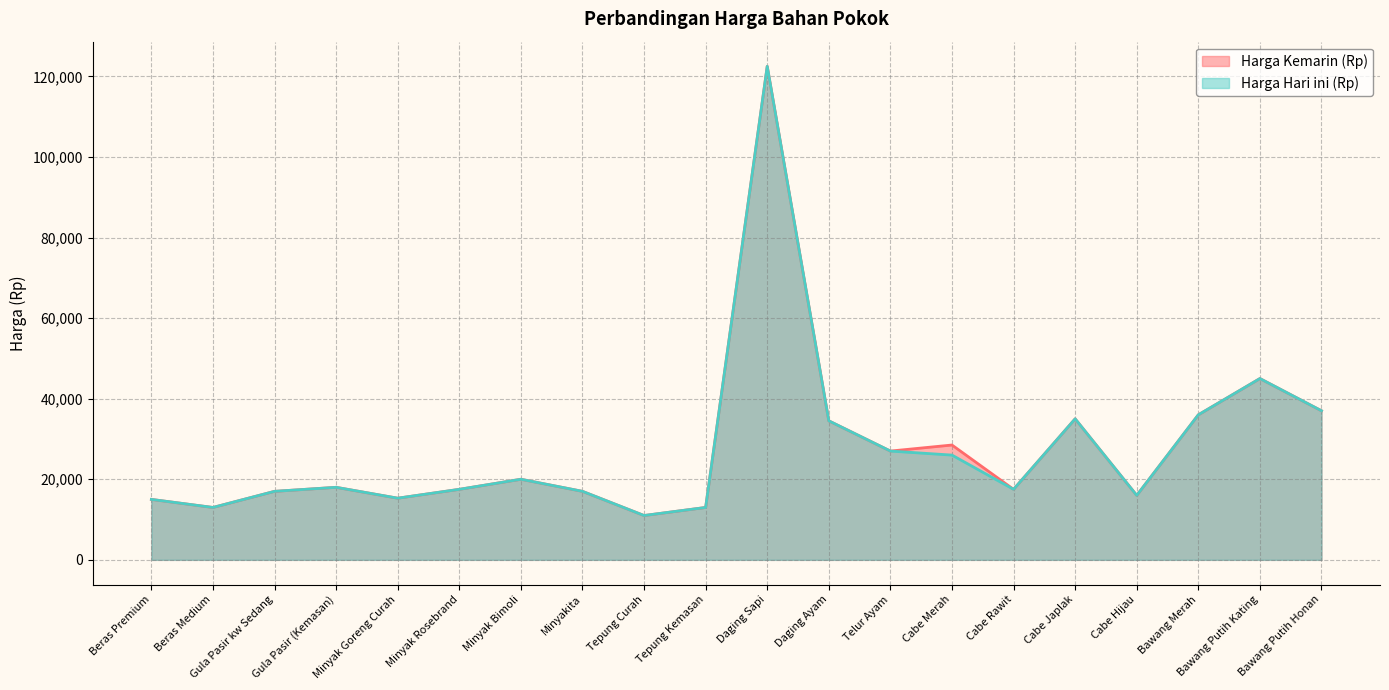

Rank the series by their average value, from lowest to highest.

Harga Hari ini (Rp), Harga Kemarin (Rp)